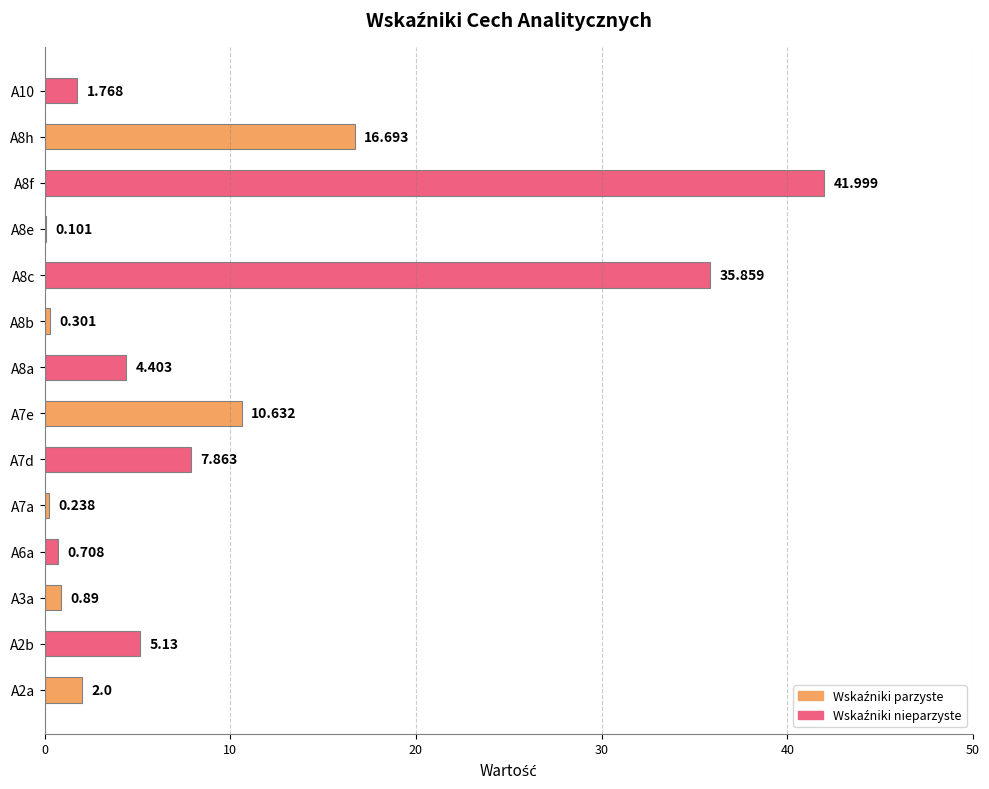

How many series are shown in this chart?

1